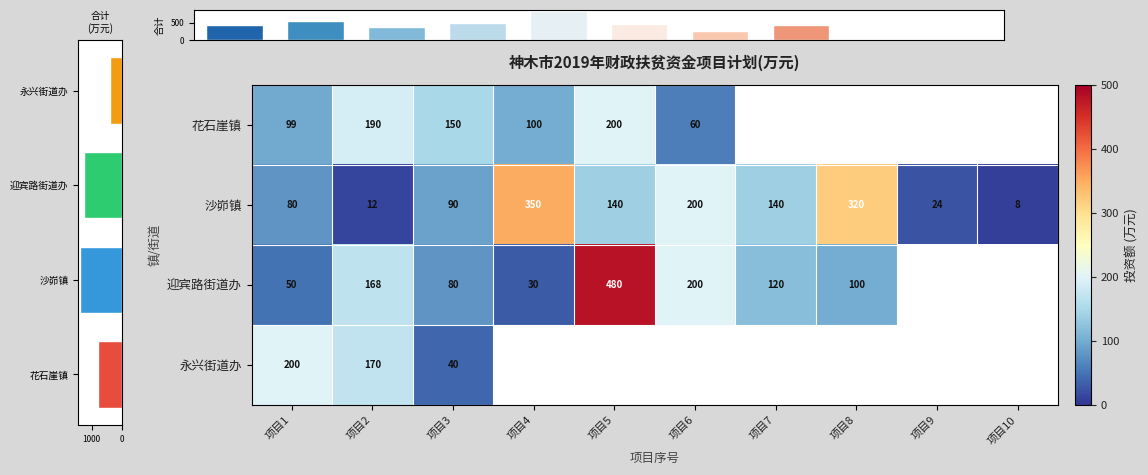

What is the approximate value of 永兴街道办 at 项目2, to the nearest 5?

170